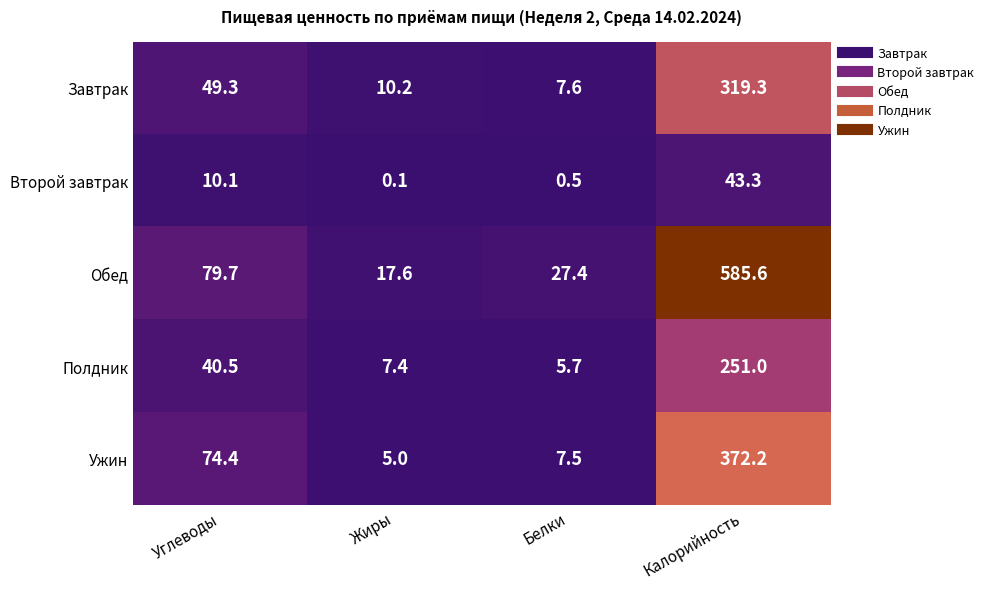

Reading left to right, list all the values displayed in this chart.

Завтрак: Углеводы=49.3	Жиры=10.2	Белки=7.6	Калорийность=319.3
Второй завтрак: Углеводы=10.1	Жиры=0.1	Белки=0.5	Калорийность=43.3
Обед: Углеводы=79.7	Жиры=17.6	Белки=27.4	Калорийность=585.6
Полдник: Углеводы=40.5	Жиры=7.4	Белки=5.7	Калорийность=251.0
Ужин: Углеводы=74.4	Жиры=5.0	Белки=7.5	Калорийность=372.2